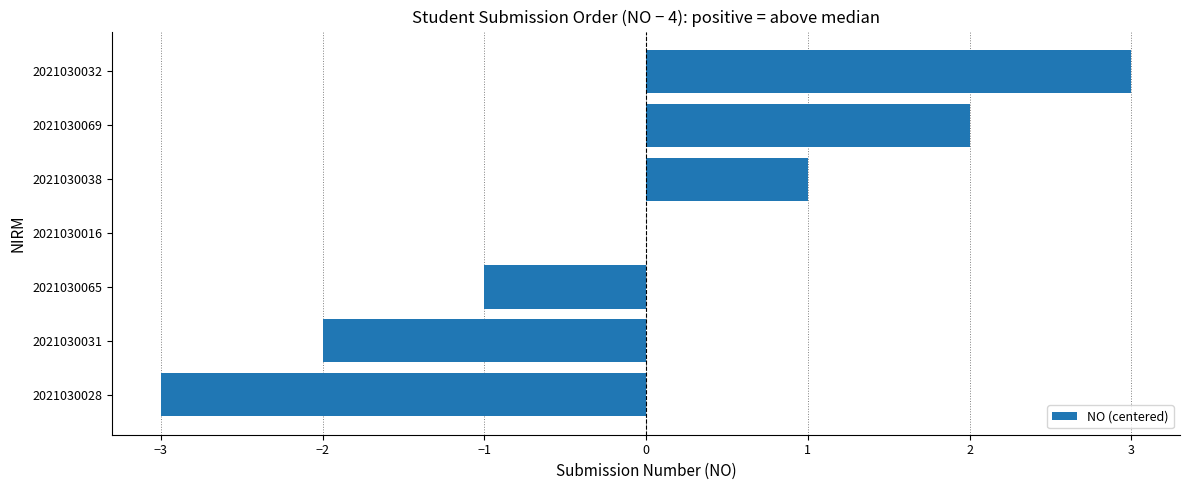

Count the number of data series in this chart.

1